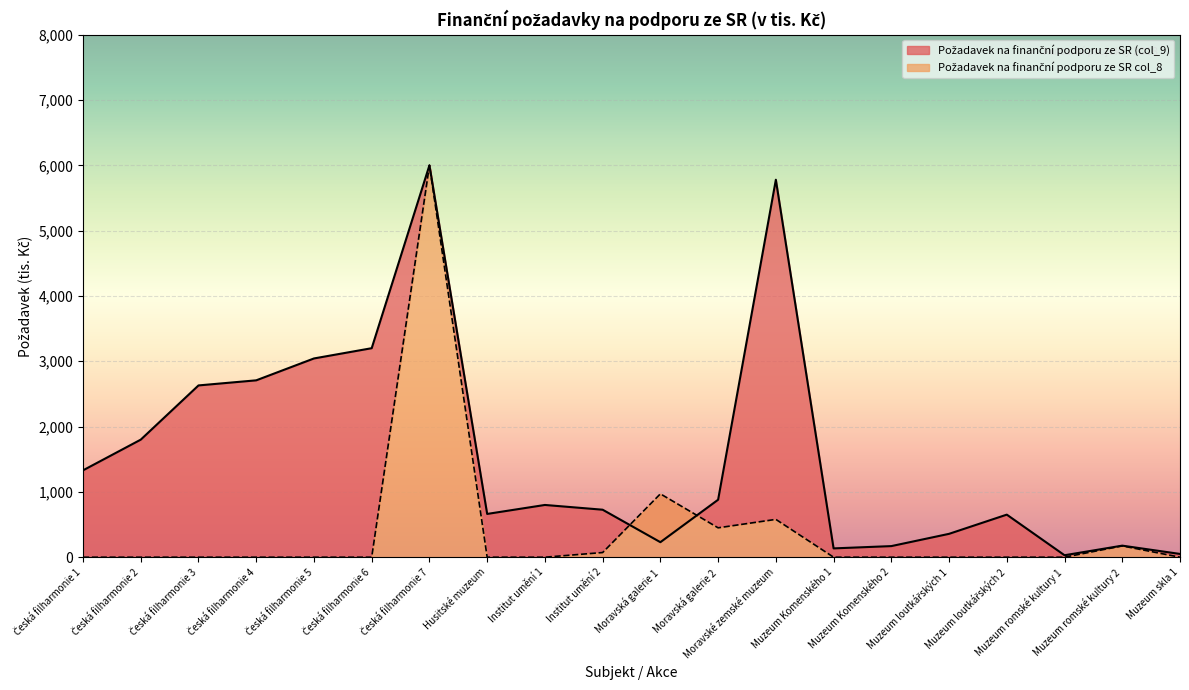

The value of Požadavek na finanční podporu ze SR col_8 at Institut umění 1 is -2024.6. True or false?

False